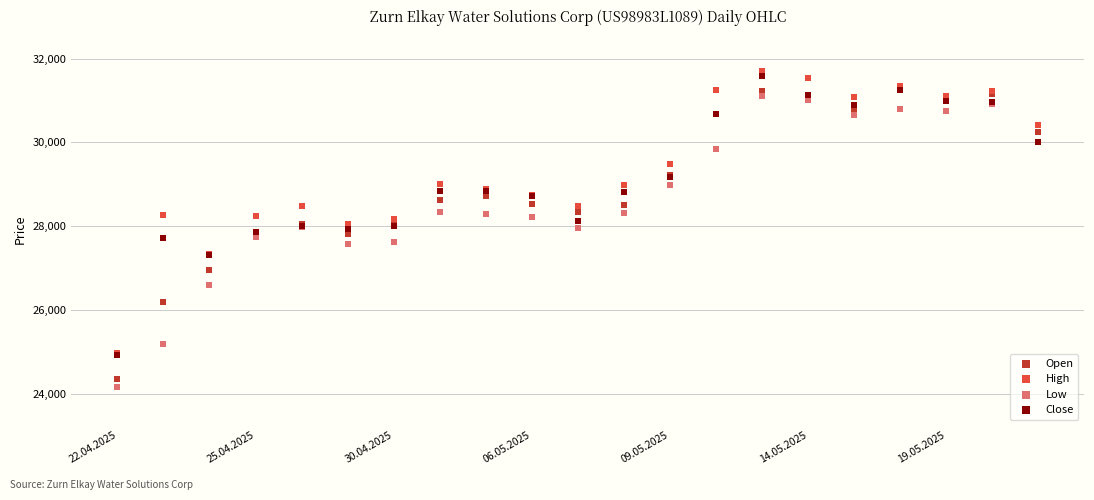

Which series has the largest Y range (max minus min)?

Open